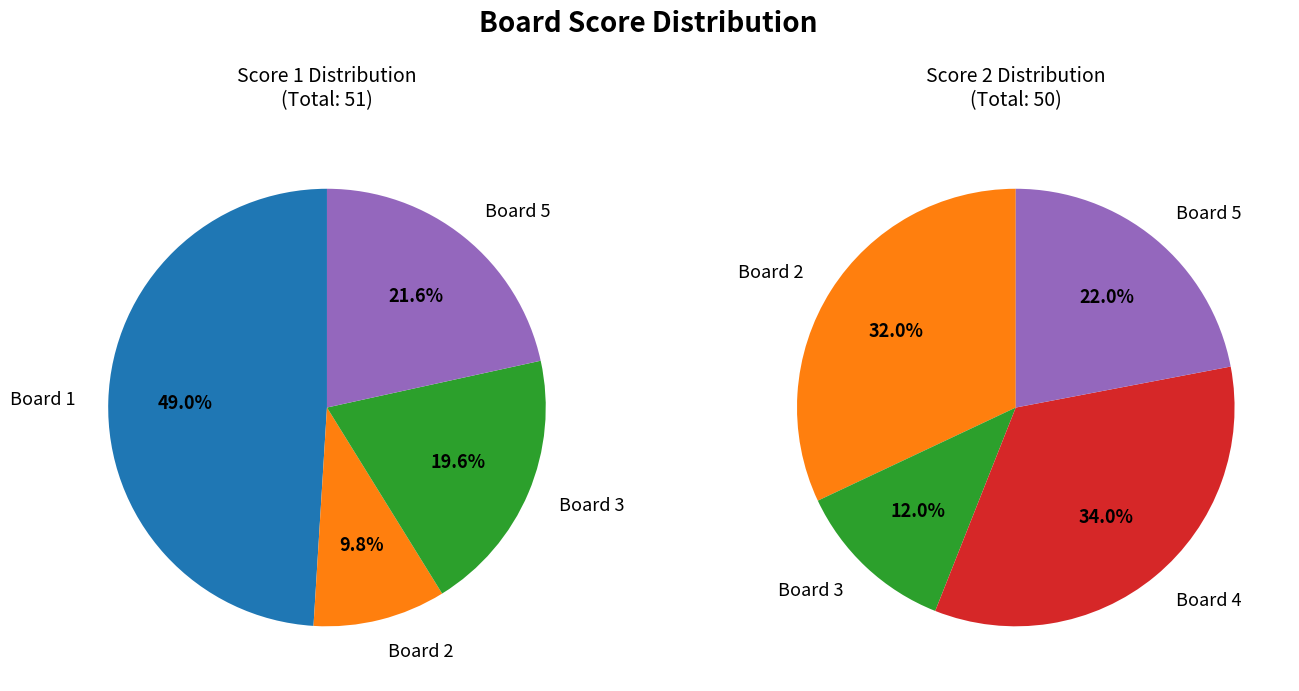

What is the spread (max minus min) of values at Board 2?

11